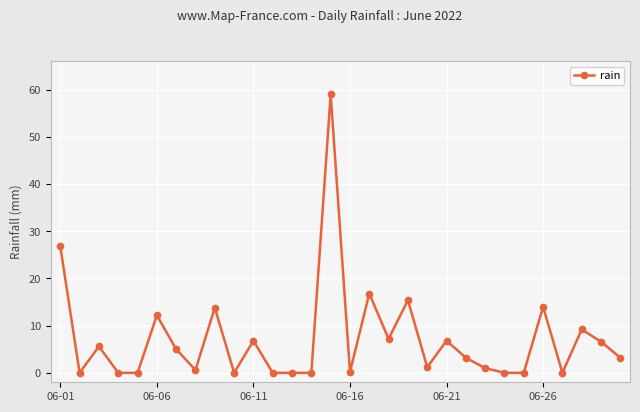

What is the maximum value shown in the chart?

59.0